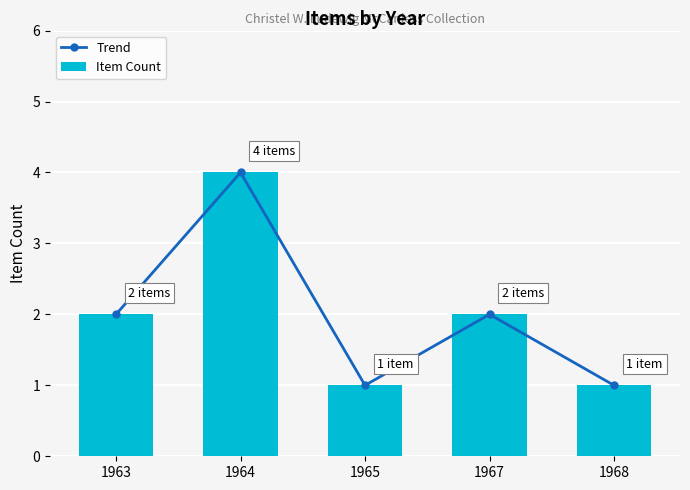

Between 1963 and 1964, which series saw the biggest shift?

Trend